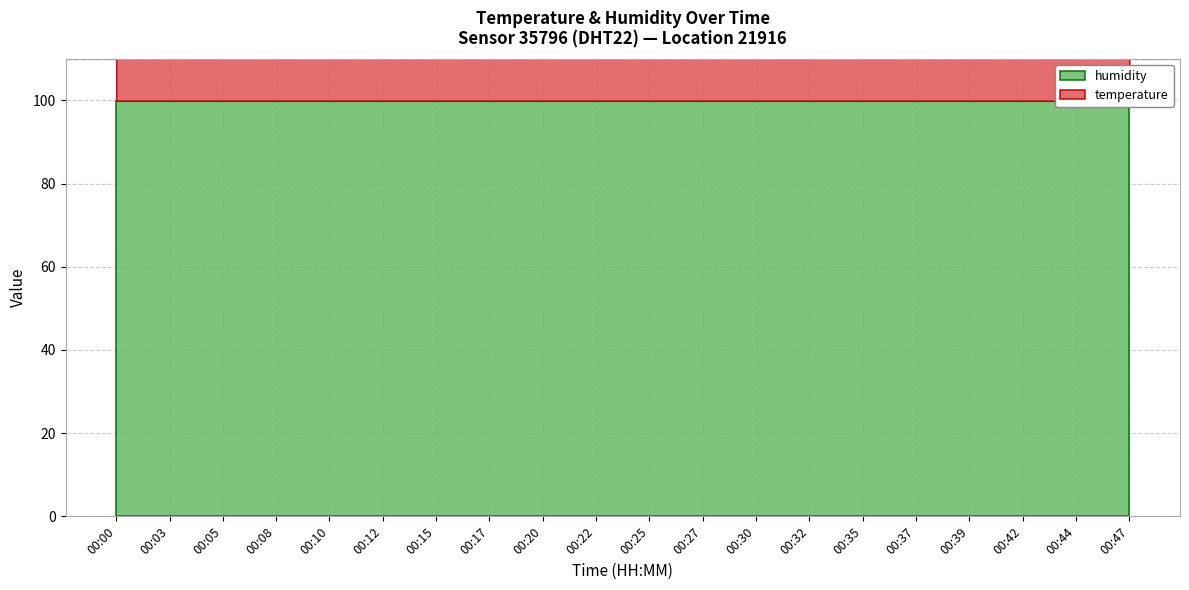

What is the greatest value displayed?

99.9